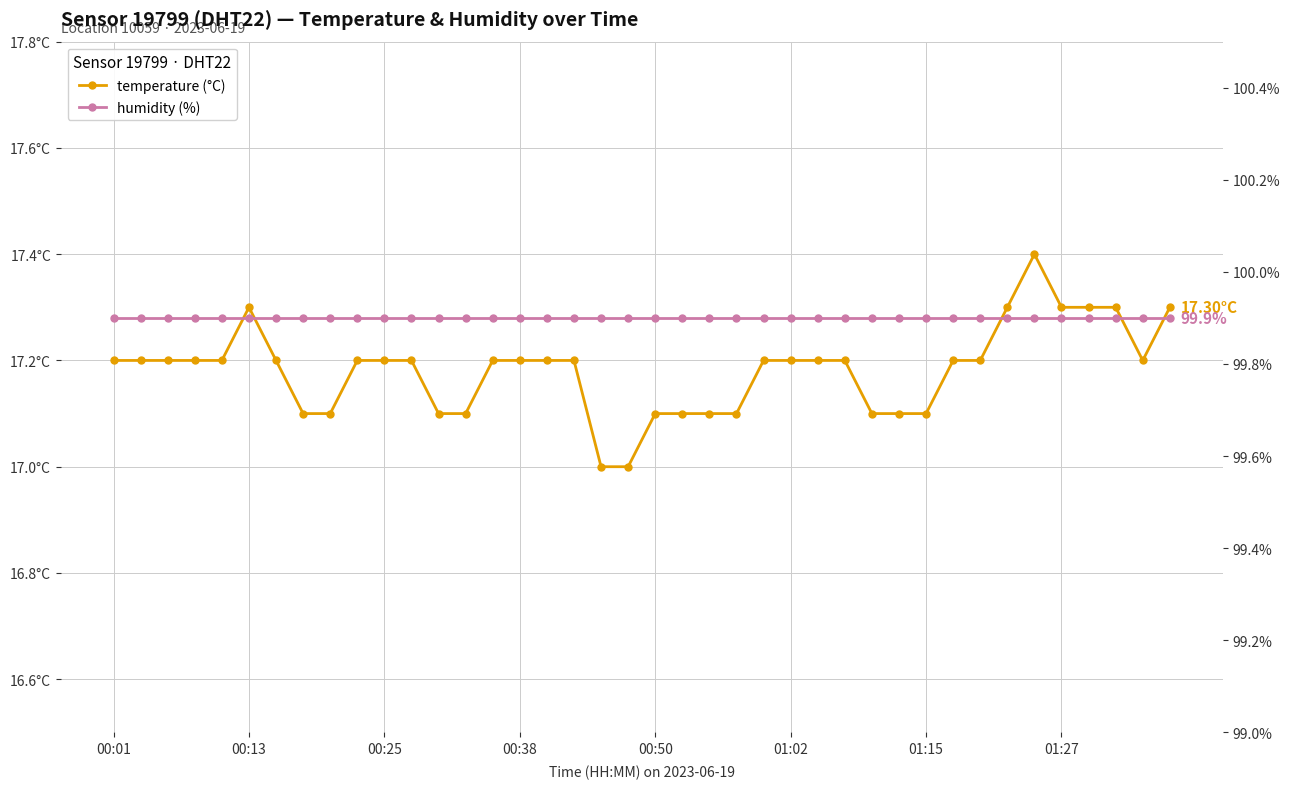

What is the difference between the maximum and minimum values in the temperature series?

0.4